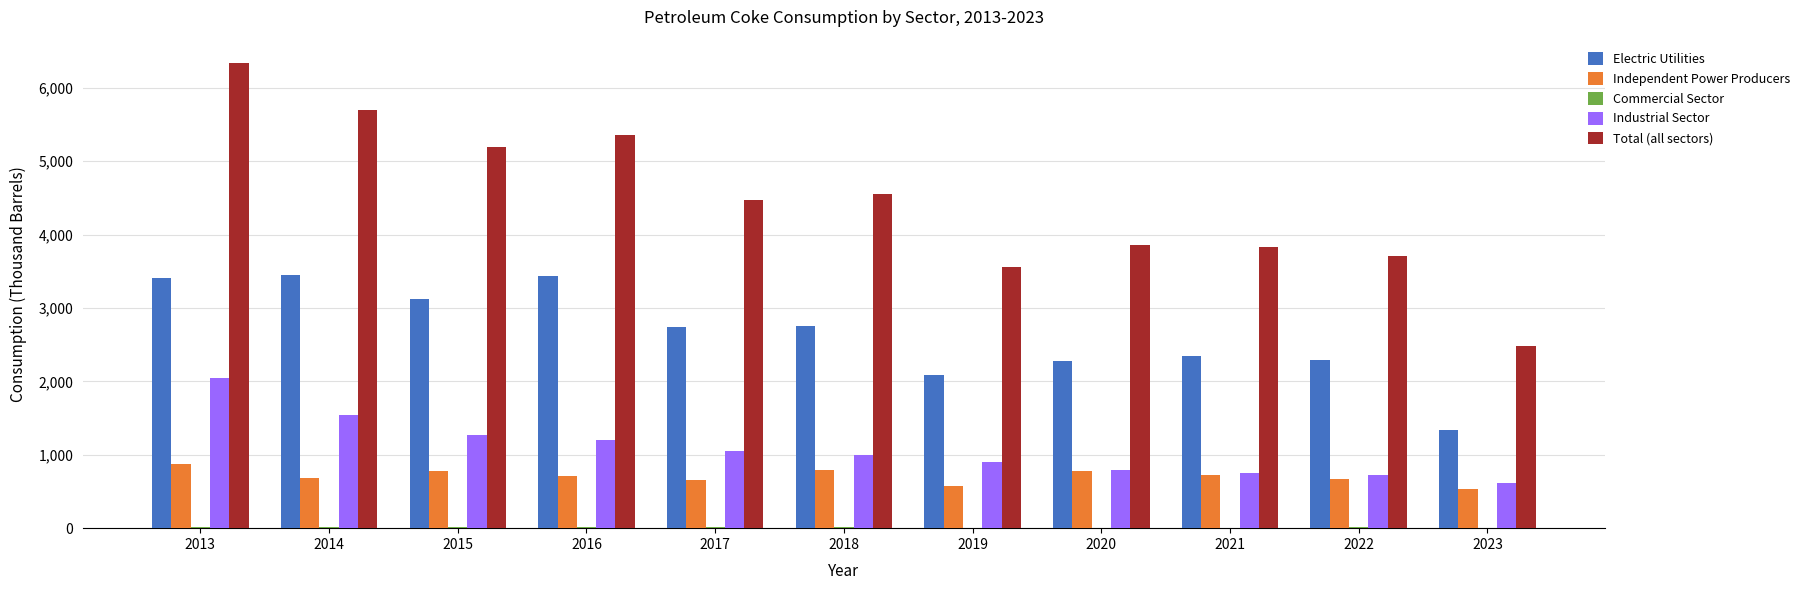

Are the bars horizontal?

No